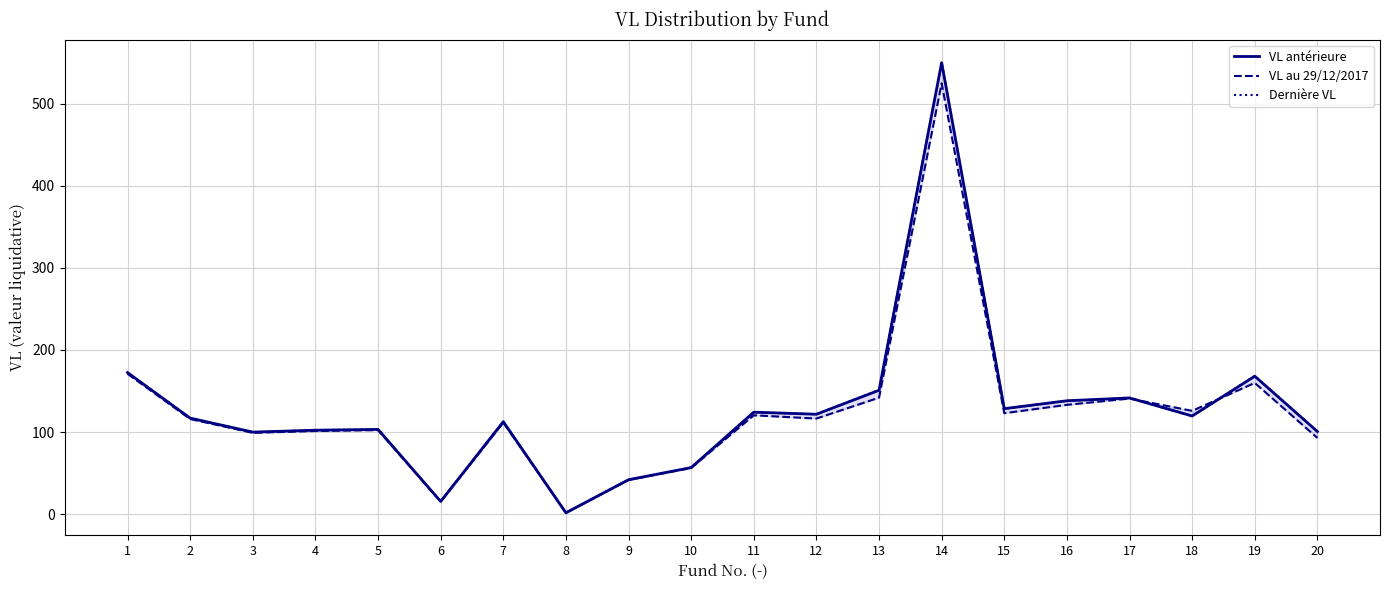

Reading left to right, extract all data points from this chart.

VL antérieure: 1=172.4	2=116.9	3=99.9	4=102.2	5=103.2	6=15.4	7=112.6	8=1.6	9=41.9	10=56.6	11=124.1	12=121.6	13=150.8	14=549.9	15=128.4	16=138.1	17=141.5	18=119.5	19=168.0	20=100.6
VL au 29/12/2017: 1=170.9	2=115.8	3=99.0	4=101.2	5=102.3	6=15.2	7=111.5	8=1.6	9=41.5	10=56.2	11=120.3	12=116.4	13=141.8	14=524.8	15=122.9	16=133.1	17=140.7	18=125.8	19=159.8	20=92.8
Dernière VL: 1=172.4	2=116.9	3=99.9	4=102.2	5=103.2	6=15.4	7=112.6	8=1.6	9=41.9	10=56.6	11=124.1	12=121.6	13=151.2	14=550.7	15=128.3	16=137.9	17=141.5	18=119.3	19=168.4	20=100.5